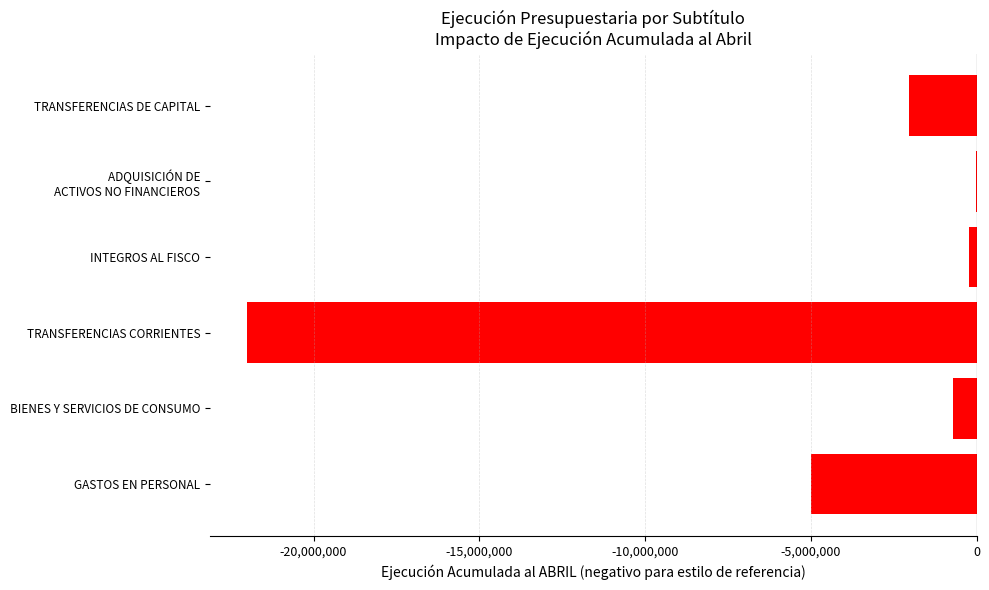

What value does the data have at GASTOS EN PERSONAL?

-5003481